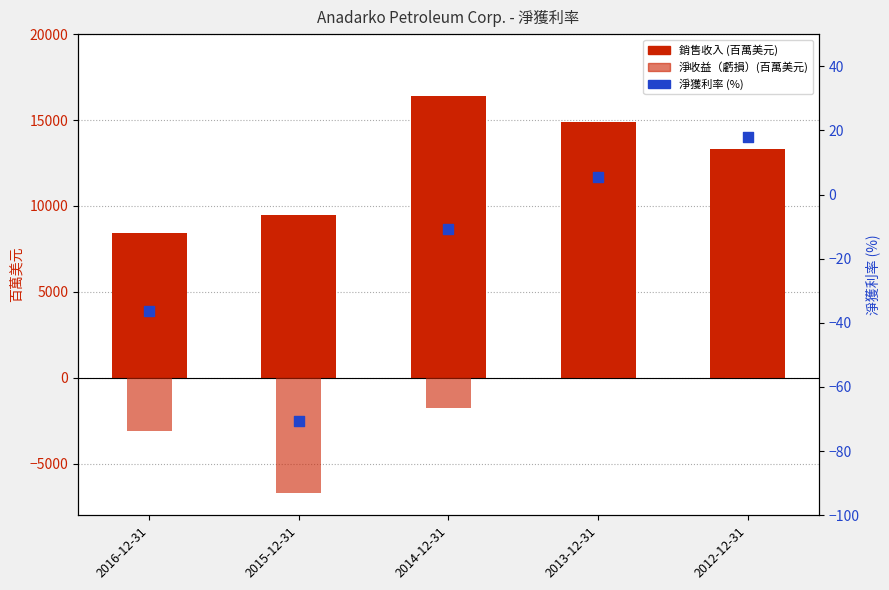

At which category is the sum across all series the highest?

2012-12-31